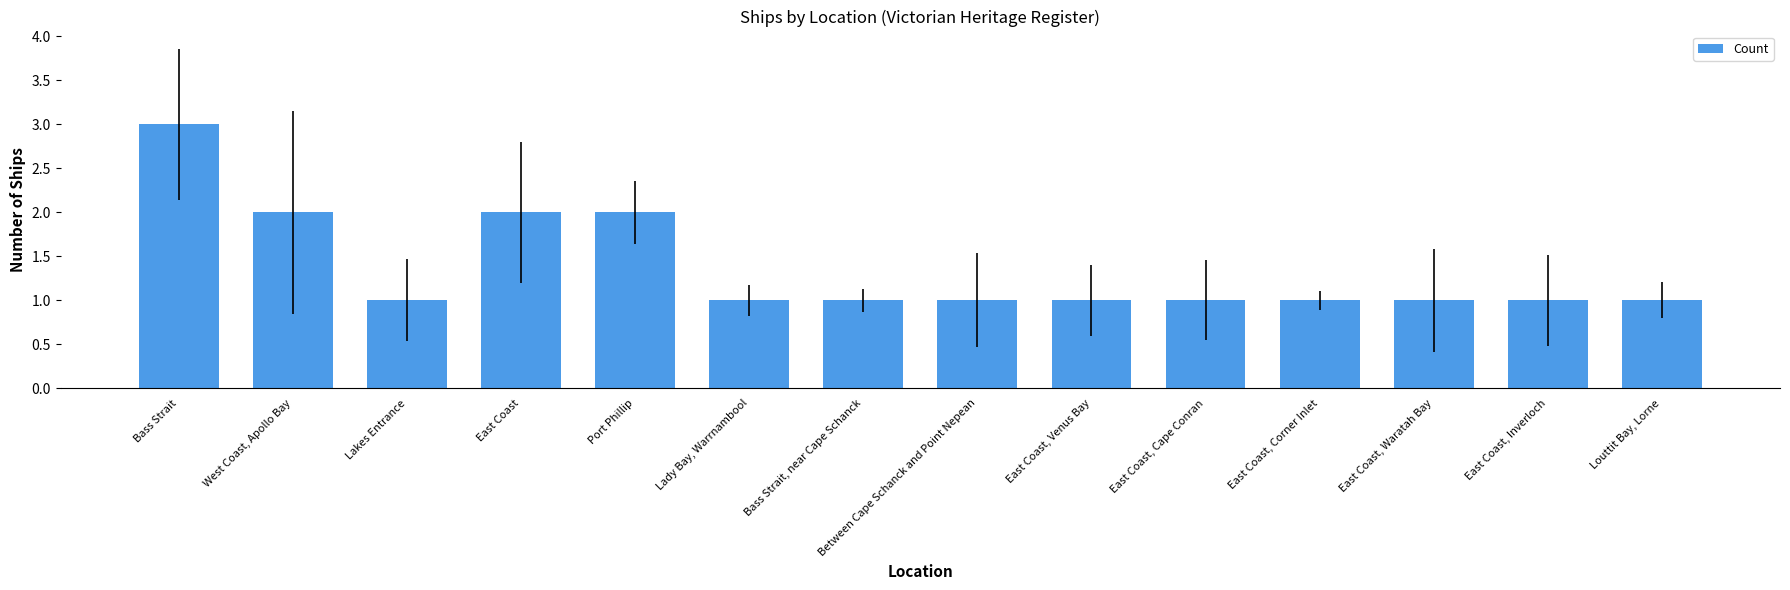

Is it true that the value at East Coast, Inverloch is 2?

False